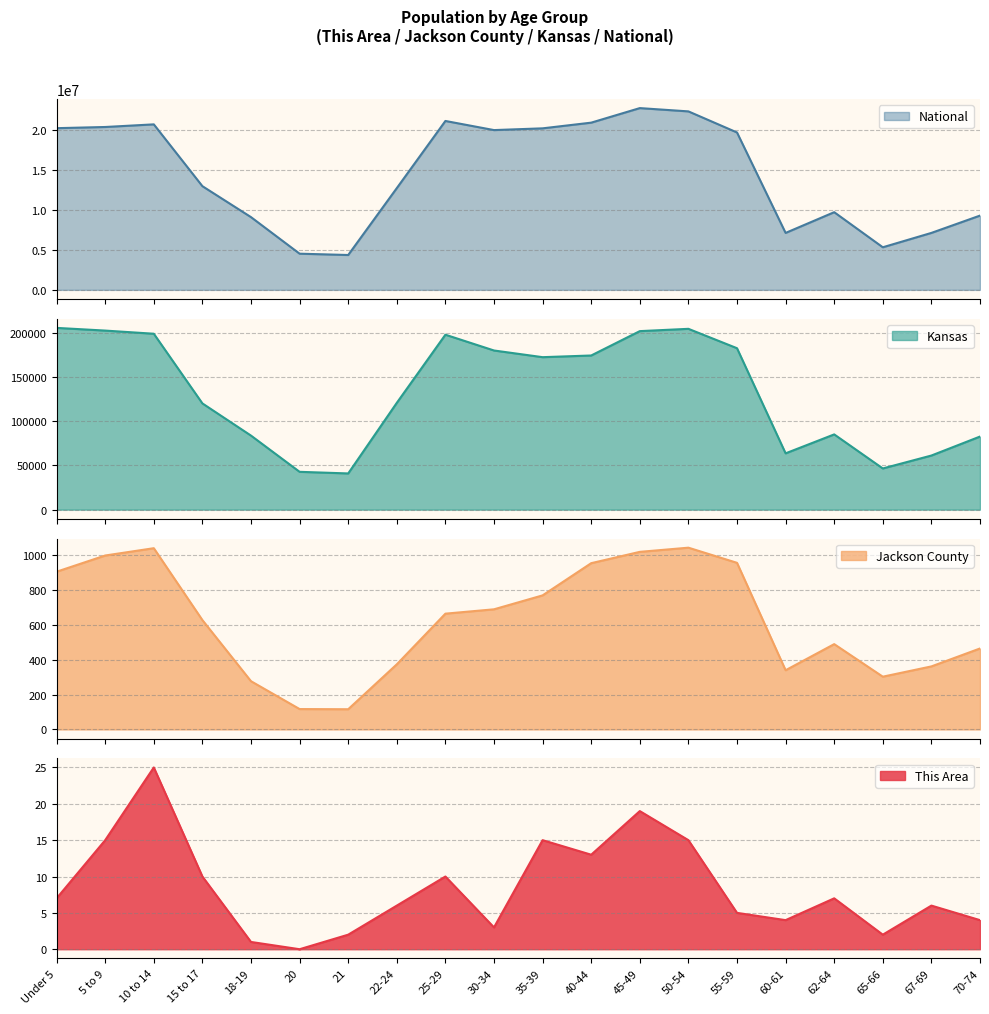

How many positive values does the This Area series have?

19